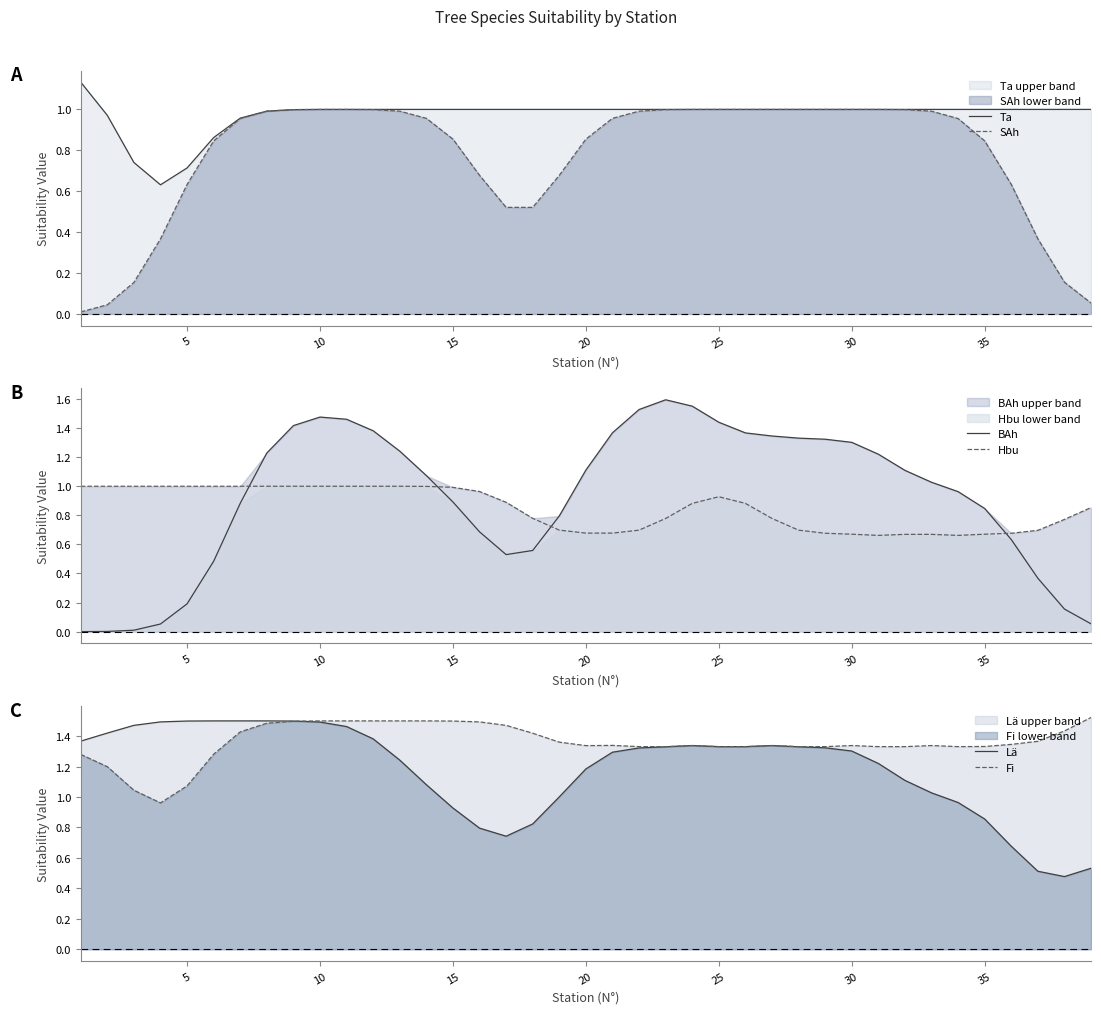

What is the difference between the maximum and second lowest values in the Lä series?

1.0